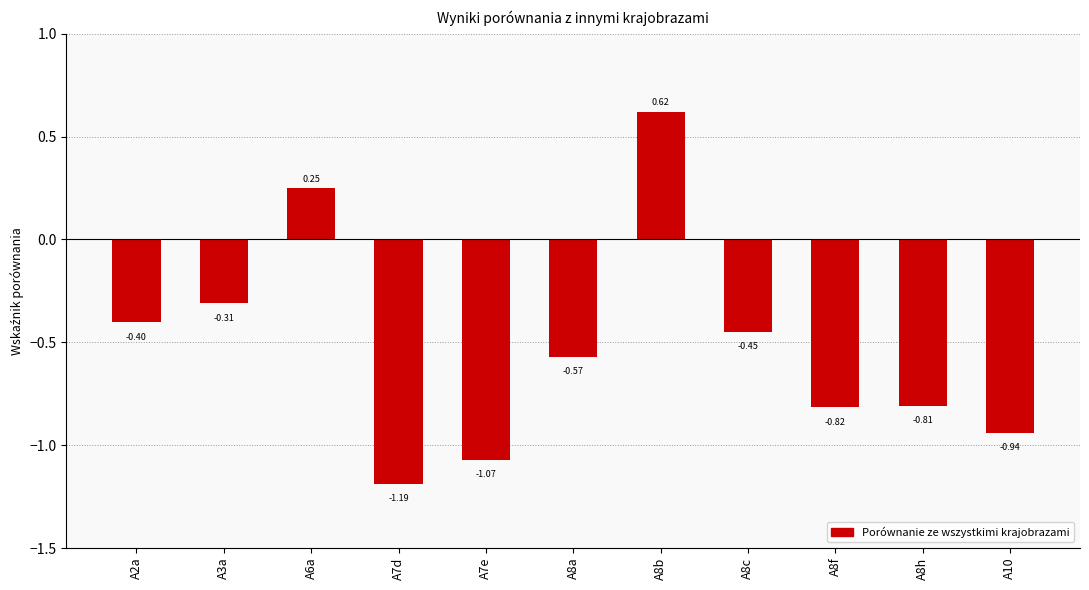

Does the chart contain any negative values?

Yes